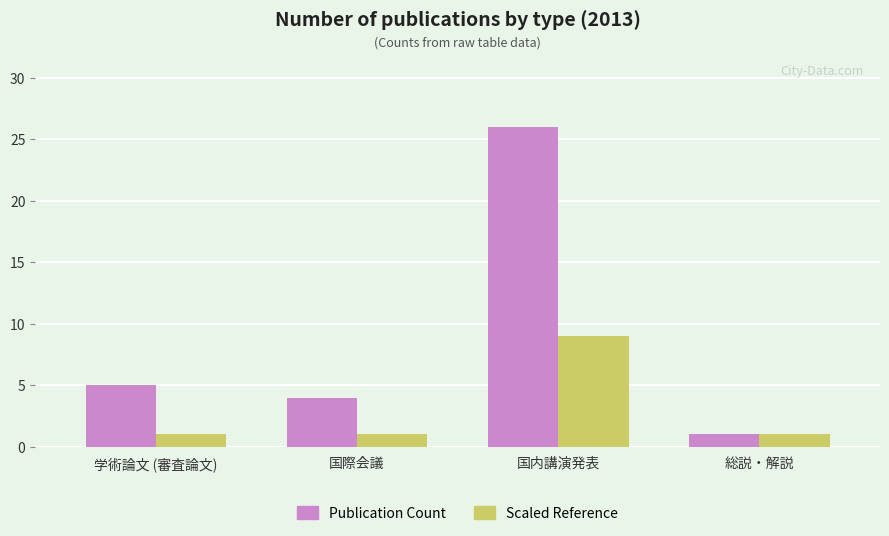

What position from the right is 国内講演発表?

2